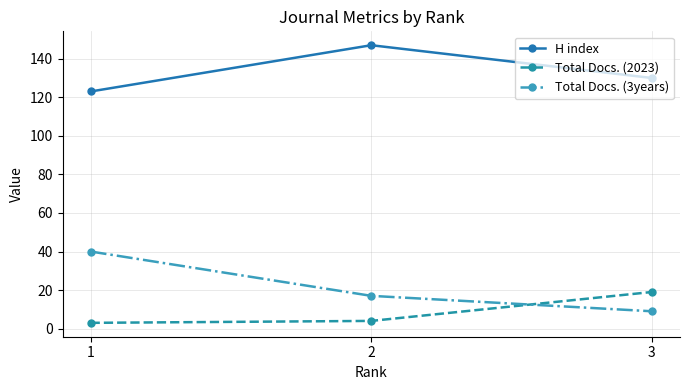

What is the lowest value of the H index series?

123